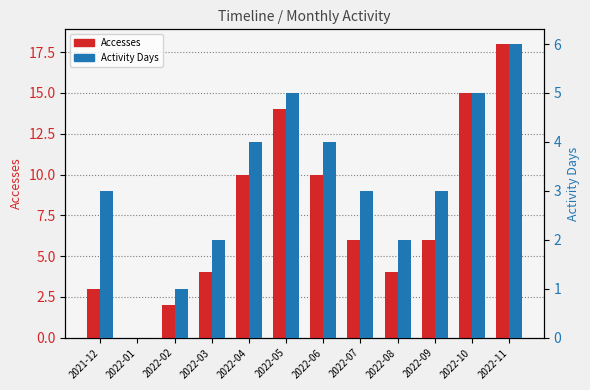

What is the label of the 11th bar from the left?

2022-10